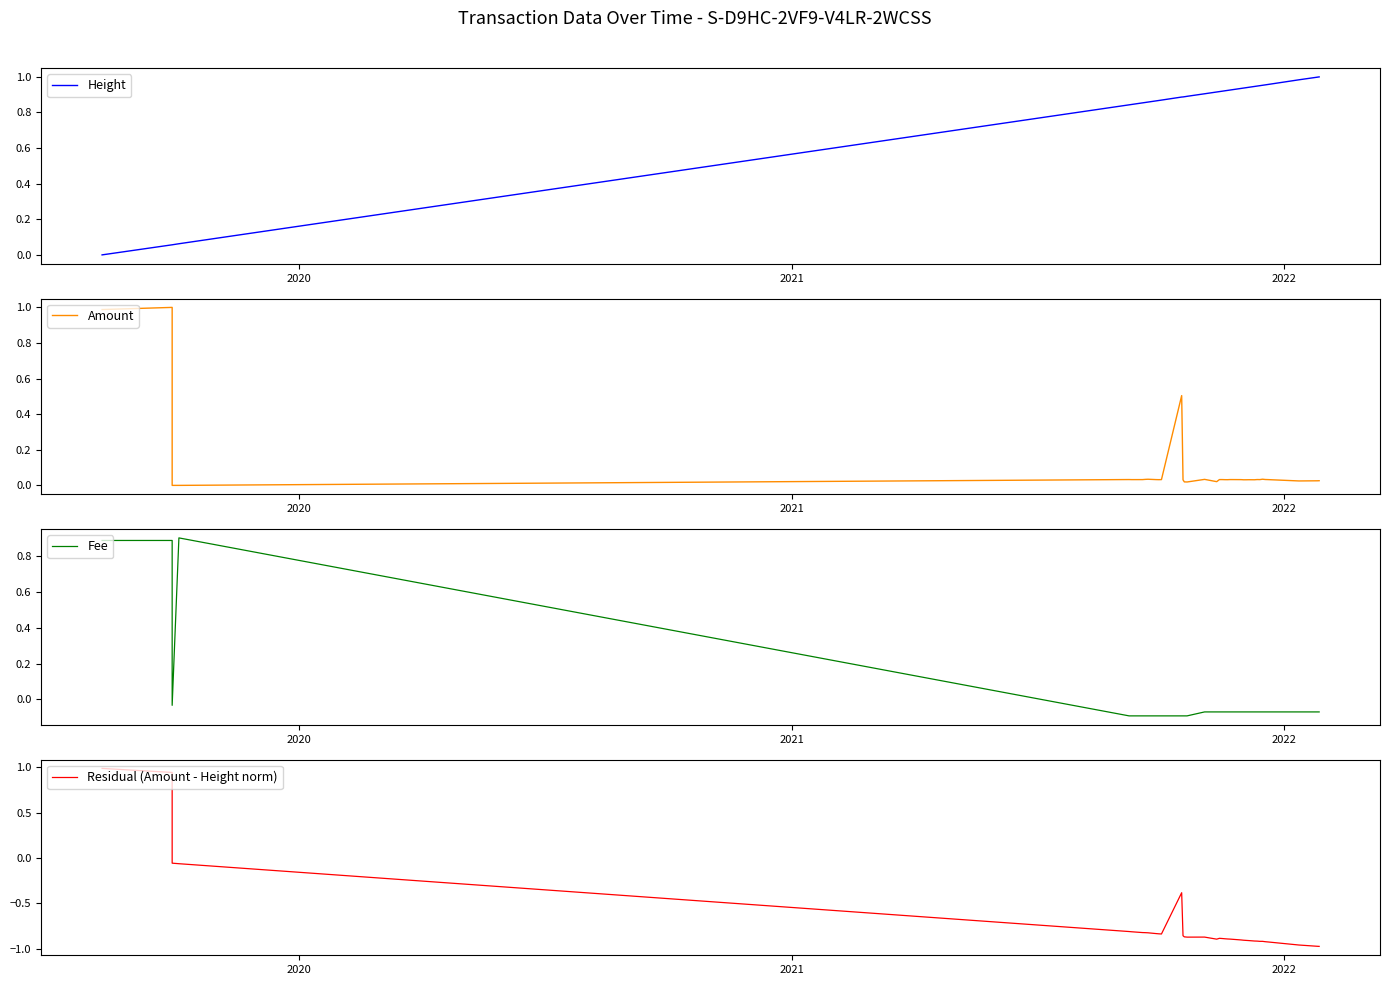

The value of Fee at 37 is -0.0. True or false?

False